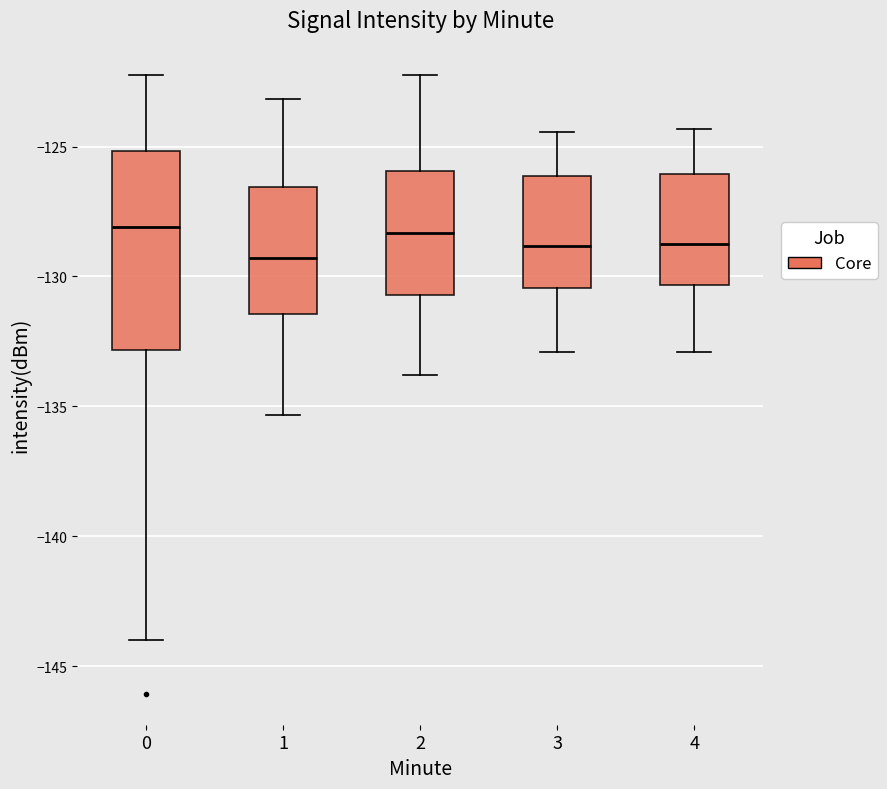

Reading left to right, transcribe this box plot: for each box, give where its median line is, the range the box spans, and where its two whiskers end, as read against the y-axis. The values are not printed on the chart, so give them approximately, as read against the axis.

0: median -128.0, box -133.0 to -125.0, whiskers -144.0 to -122.5
1: median -129.5, box -131.5 to -126.5, whiskers -135.5 to -123.0
2: median -128.5, box -130.5 to -126.0, whiskers -134.0 to -122.0
3: median -129.0, box -130.5 to -126.0, whiskers -133.0 to -124.5
4: median -128.5, box -130.5 to -126.0, whiskers -133.0 to -124.5